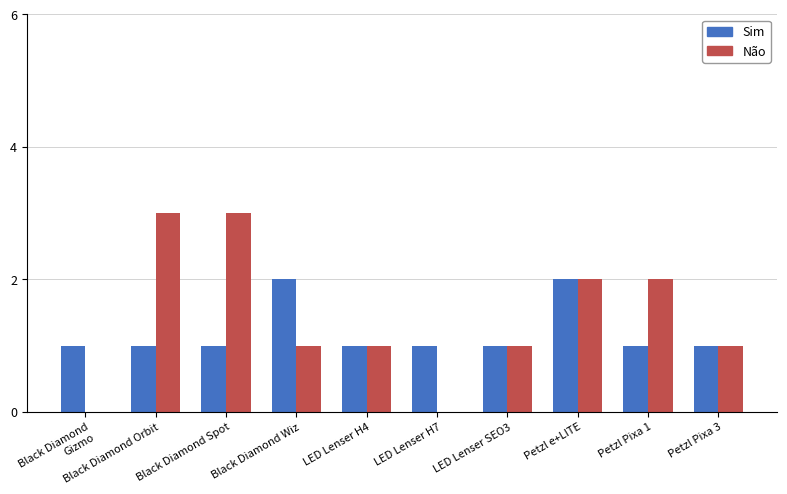

What is the maximum value for Não?

3